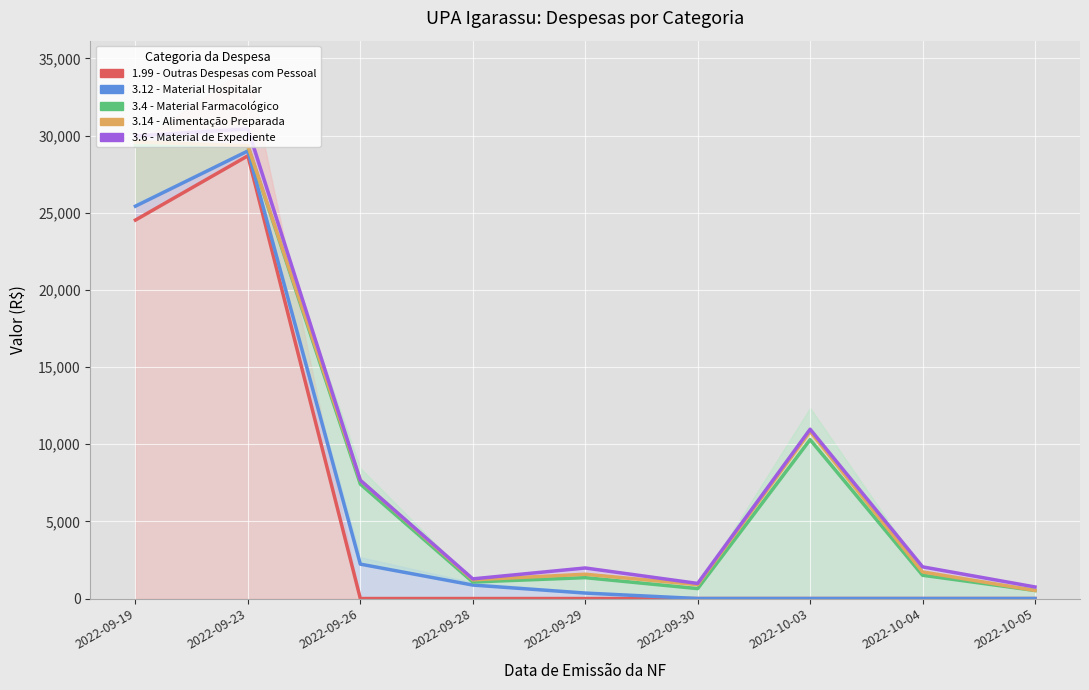

Reading left to right, list all the values displayed in this chart.

1.99 - Outras Despesas com Pessoal: 24523.2	28689.0	0.0	0.0	0.0	0.0	0.0	0.0	0.0
3.12 - Material Hospitalar: 25422.8	29001.8	2229.5	873.2	354.8	0.0	0.0	0.0	0.0
3.4 - Material Farmacológico: 29333.4	29321.0	7418.9	1071.4	1352.3	643.5	10294.1	1507.5	521.2
3.14 - Alimentação Preparada: 29586.4	29336.1	7650.3	1211.0	1574.5	898.6	10821.3	1723.1	521.2
3.6 - Material de Expediente: 29971.4	30428.1	7663.2	1273.7	1979.5	978.6	10971.3	2053.1	749.2